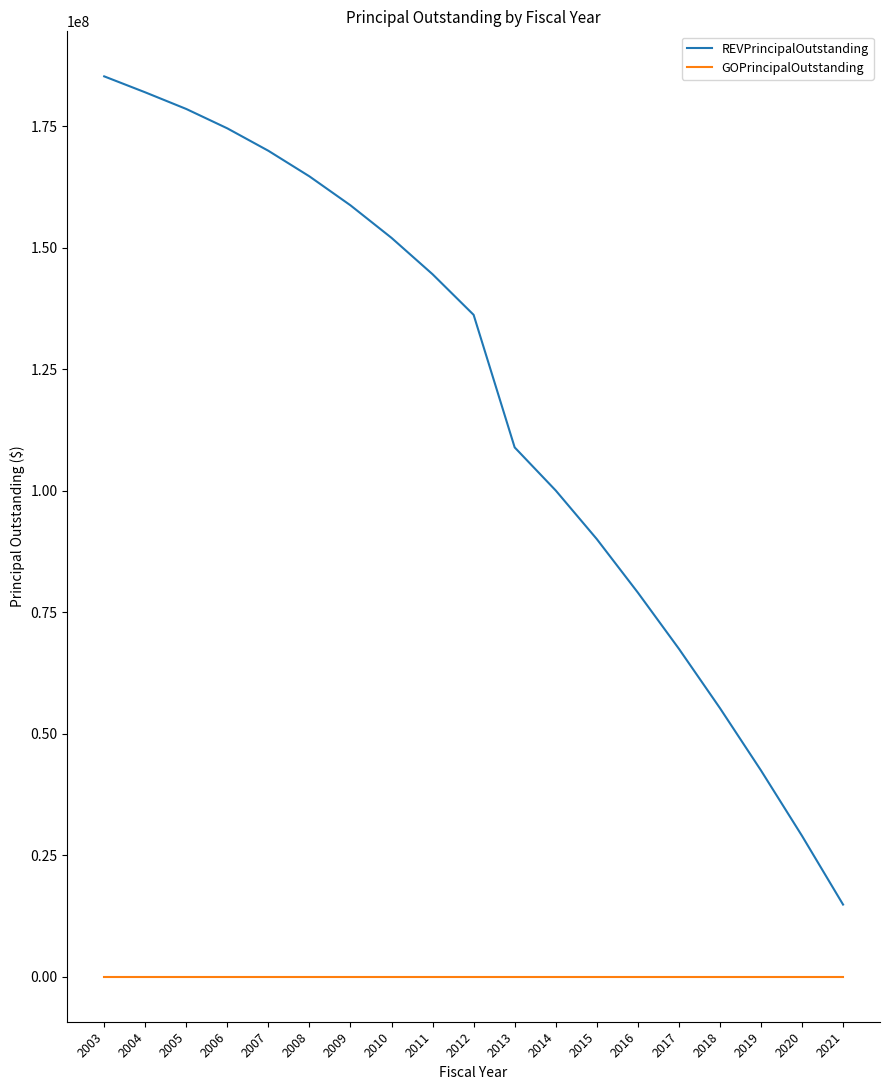

Which series has the widest spread of values?

REVPrincipalOutstanding